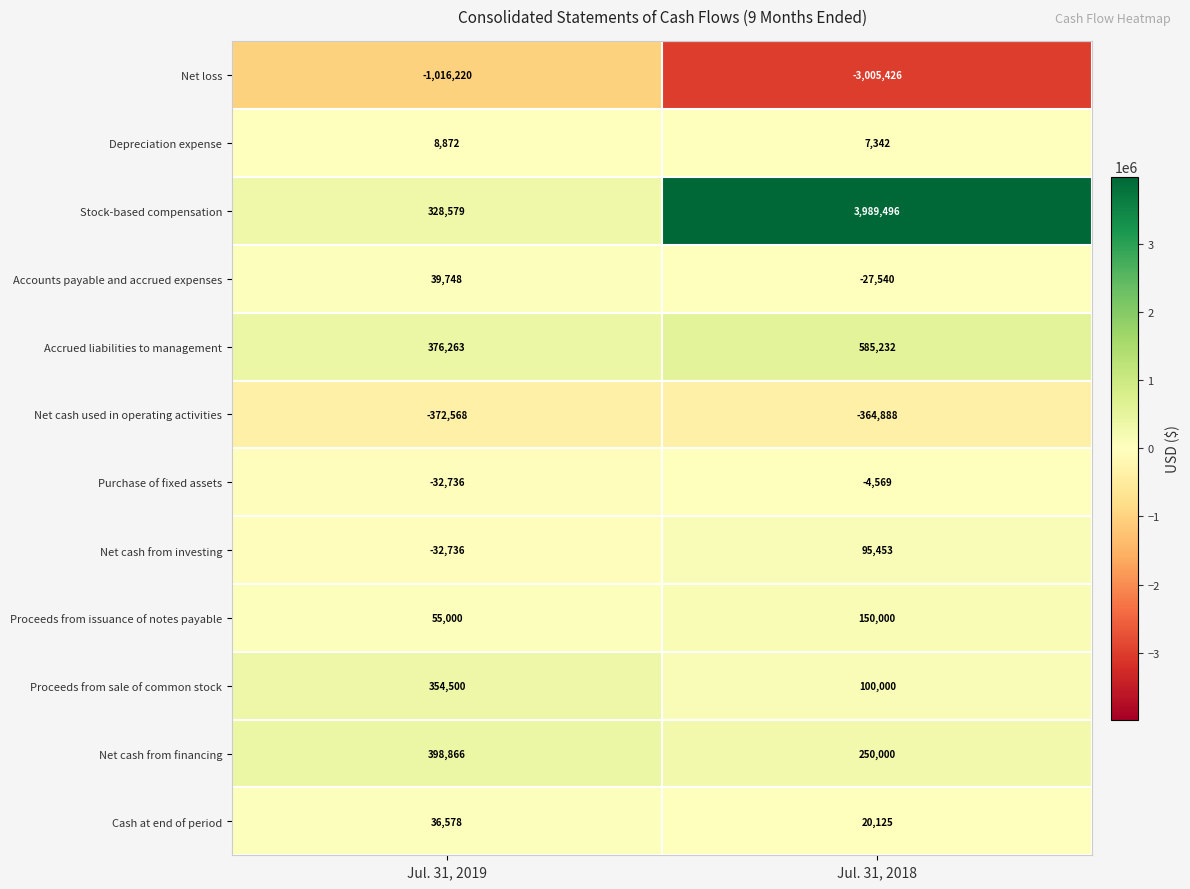

Is the value of Net cash from investing at Jul. 31, 2019 greater than the value of Stock-based compensation at Jul. 31, 2019?

No